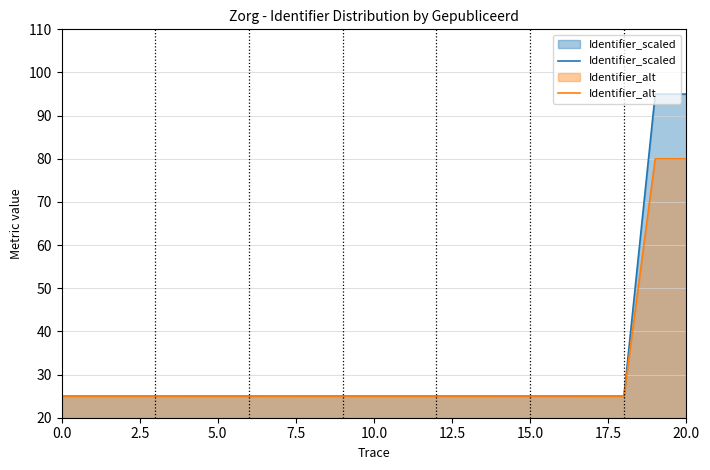

What is the value of the Identifier_scaled point at the 13th from the left?

25.0